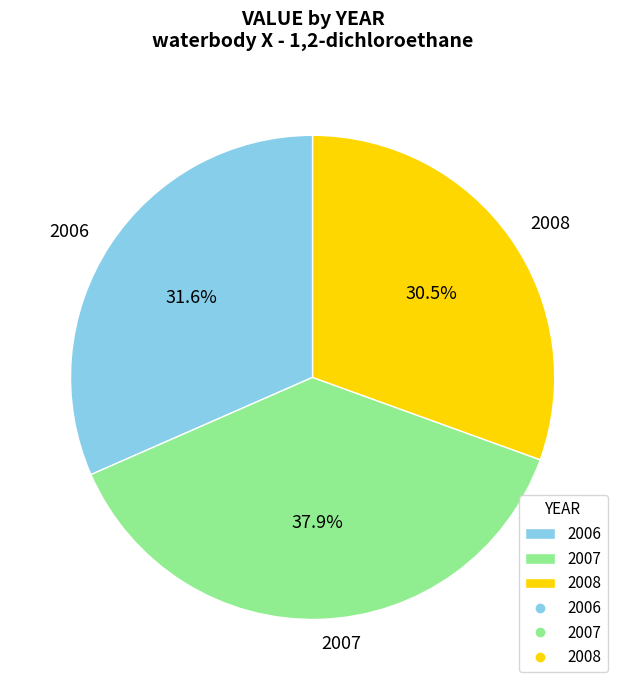

To the nearest percent, what is the difference between the largest and smallest slice percentages?

7%